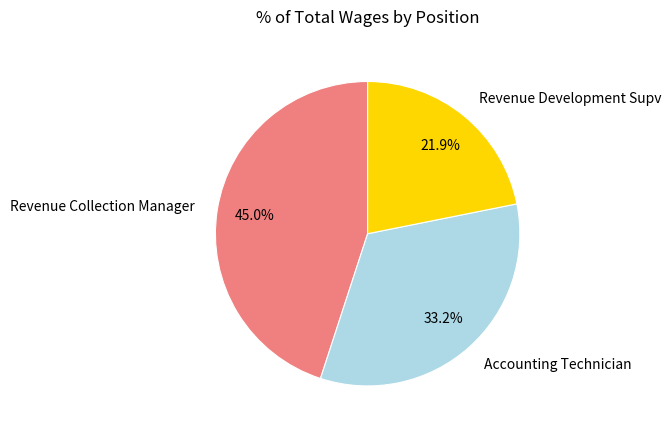

What is the ratio of the value at Revenue Collection Manager to the value at Revenue Development Supv?

2.1